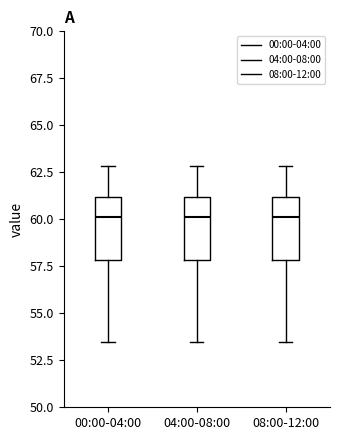

Where is the lower edge of the box for 08:00-12:00 on the y-axis? The values are not printed on the chart, so give them approximately, as read against the axis.

58.0